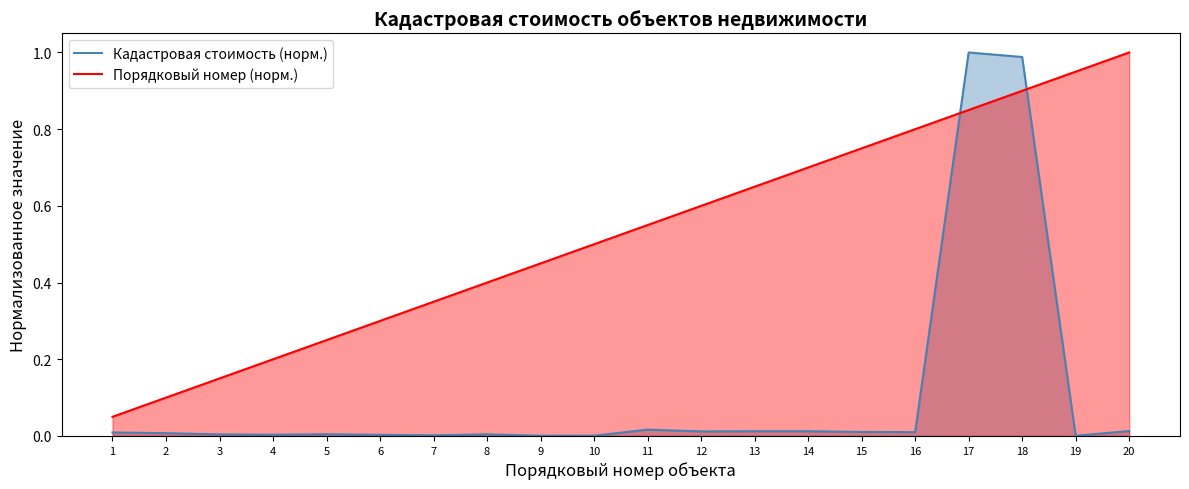

Is it true that Порядковый номер (норм.) equals 1.3 at 15?

False